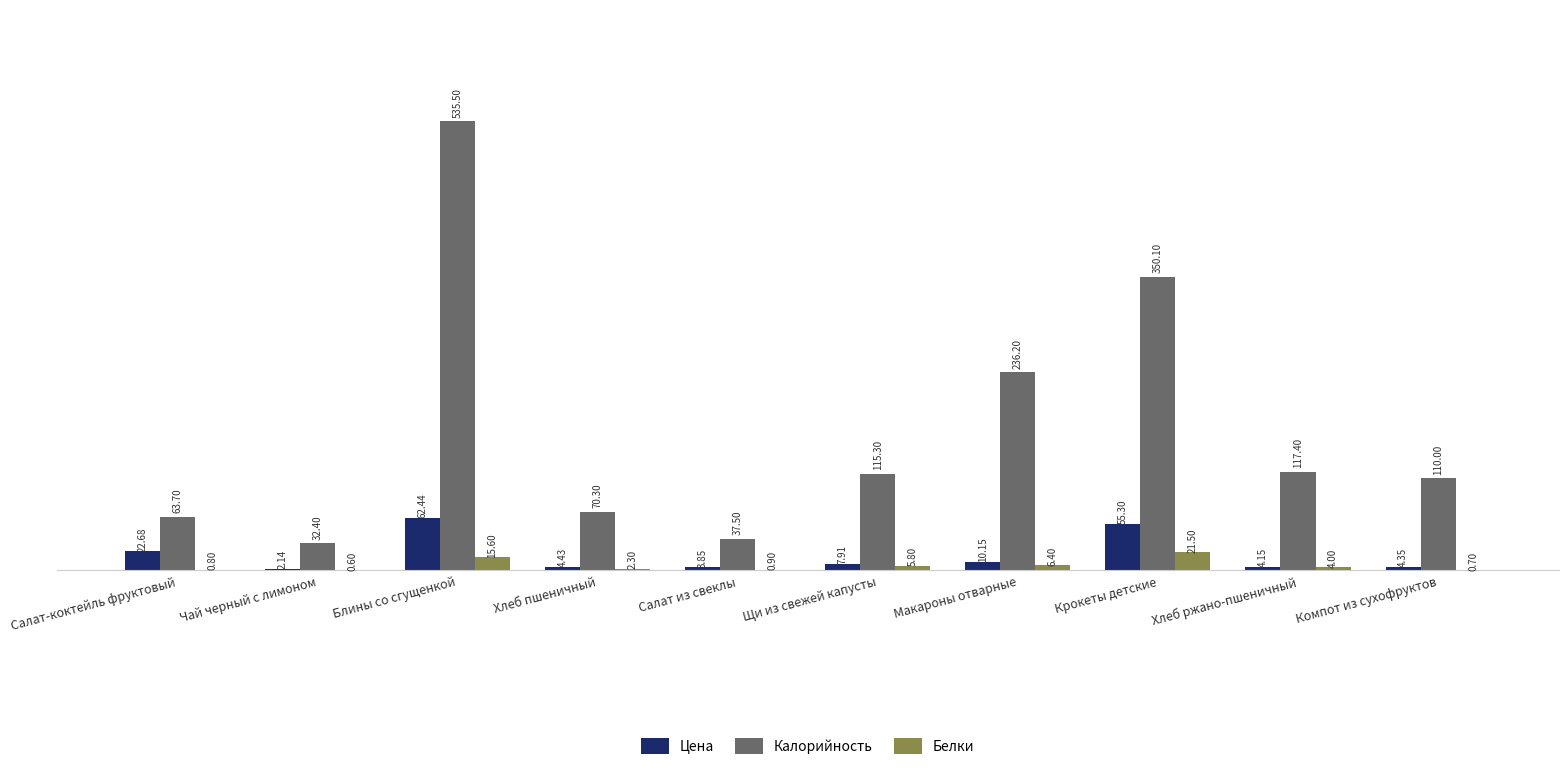

What is the total value across all series at Чай черный с лимоном?

35.1